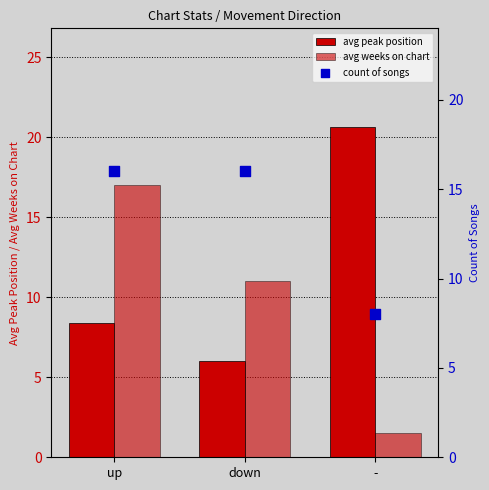

Which series reaches the maximum Y coordinate?

avg peak position